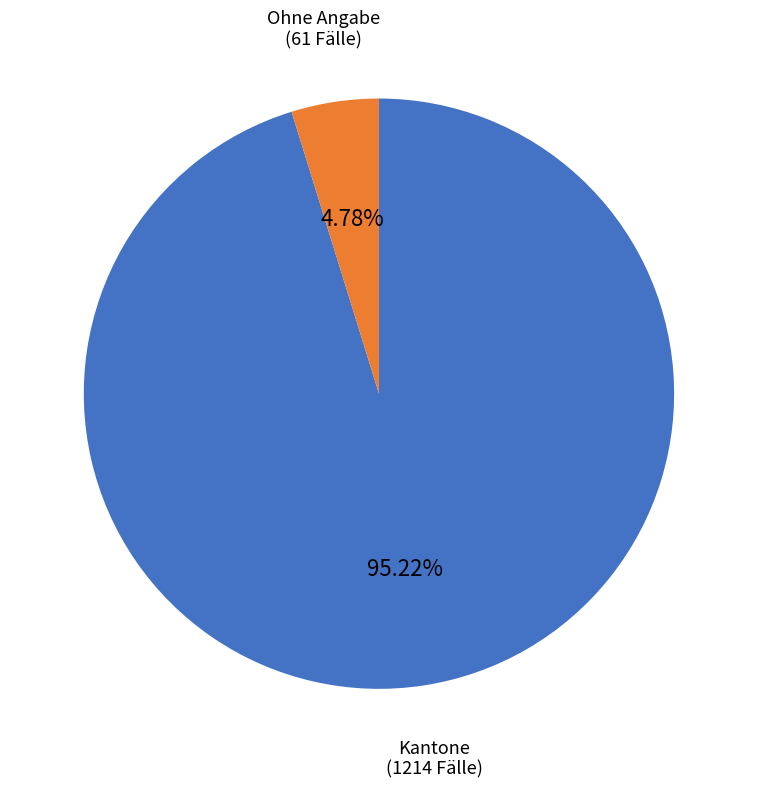

Is there any slice that represents more than half of the pie?

Yes